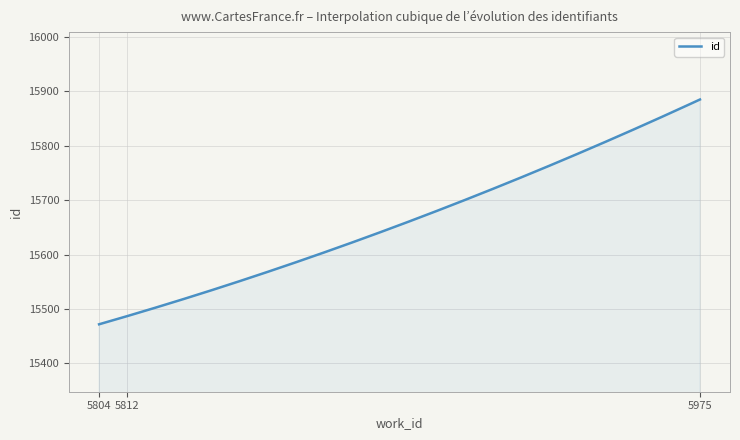

What is the minimum value shown in the chart?

15472.0